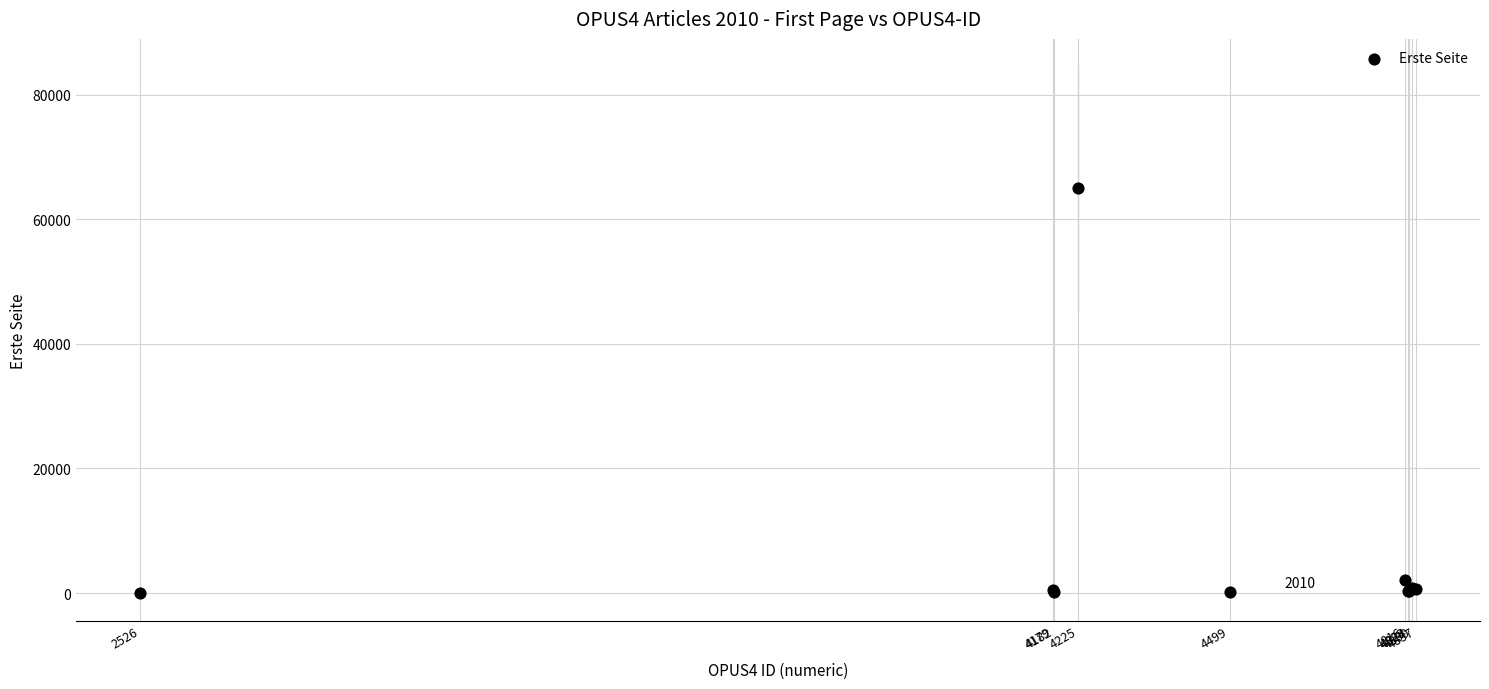

What Y value in the scatter plot is closest to 32510?

2165